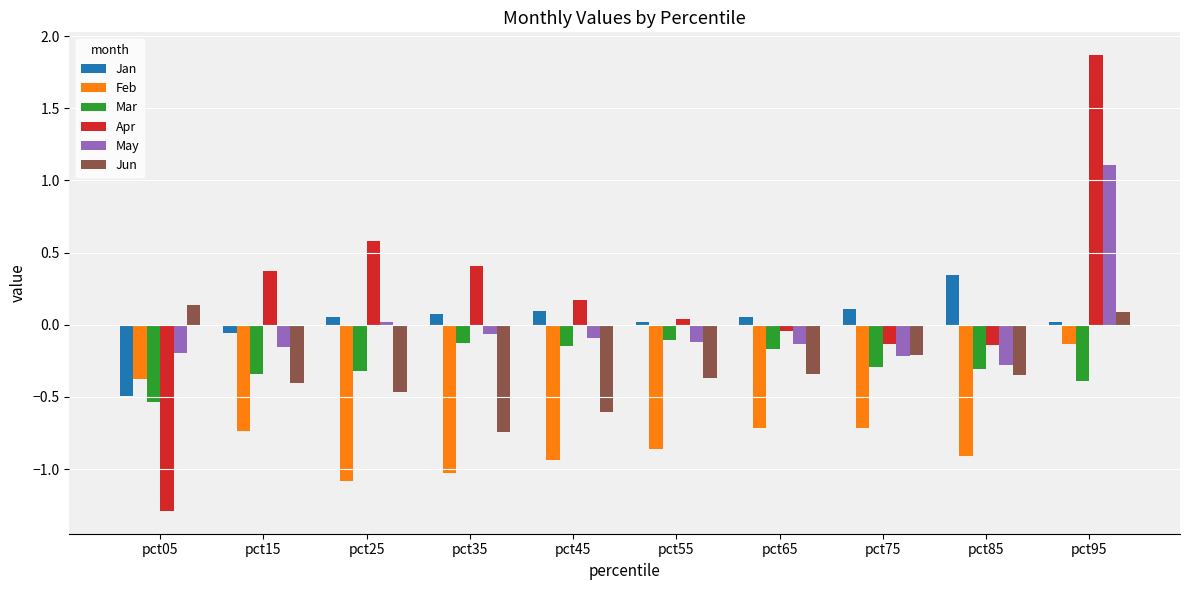

Which series has the widest spread of values?

Apr